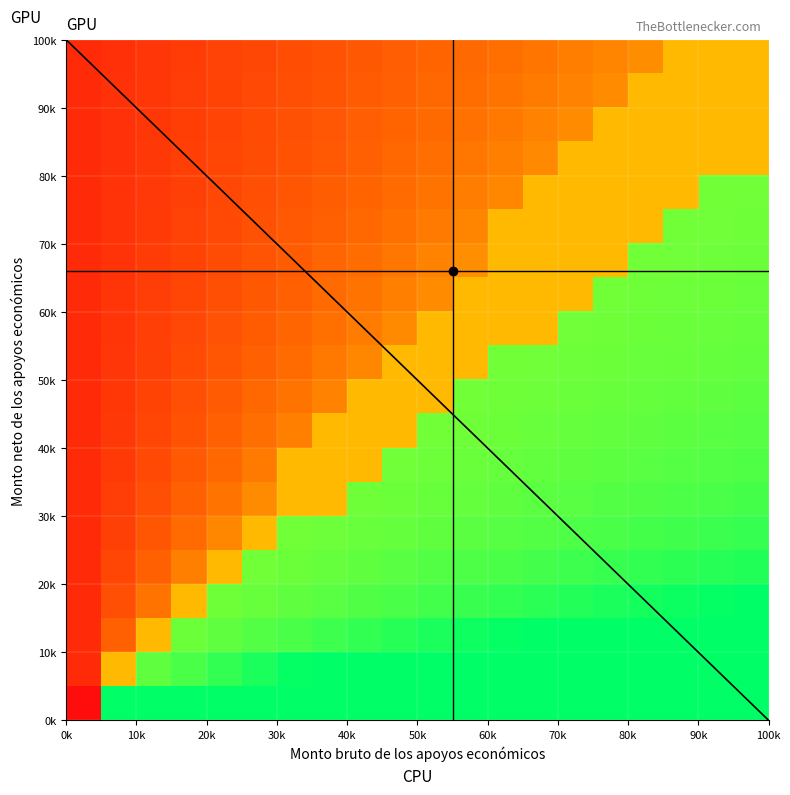

At how many categories does at least one series exceed 0?

20